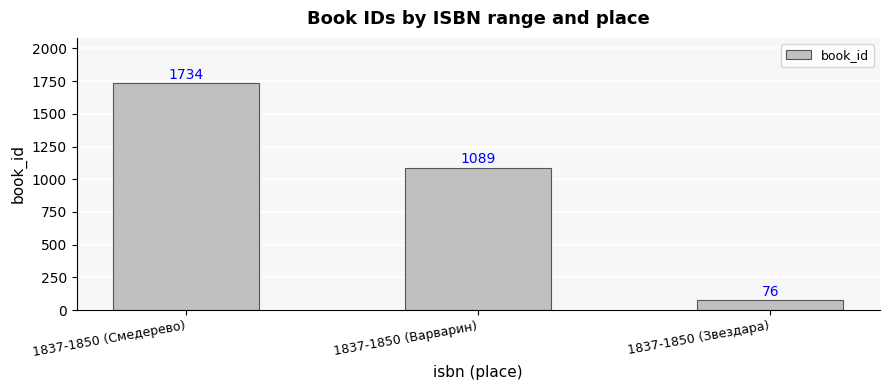

What position from the left is 1837-1850 (Звездара)?

3